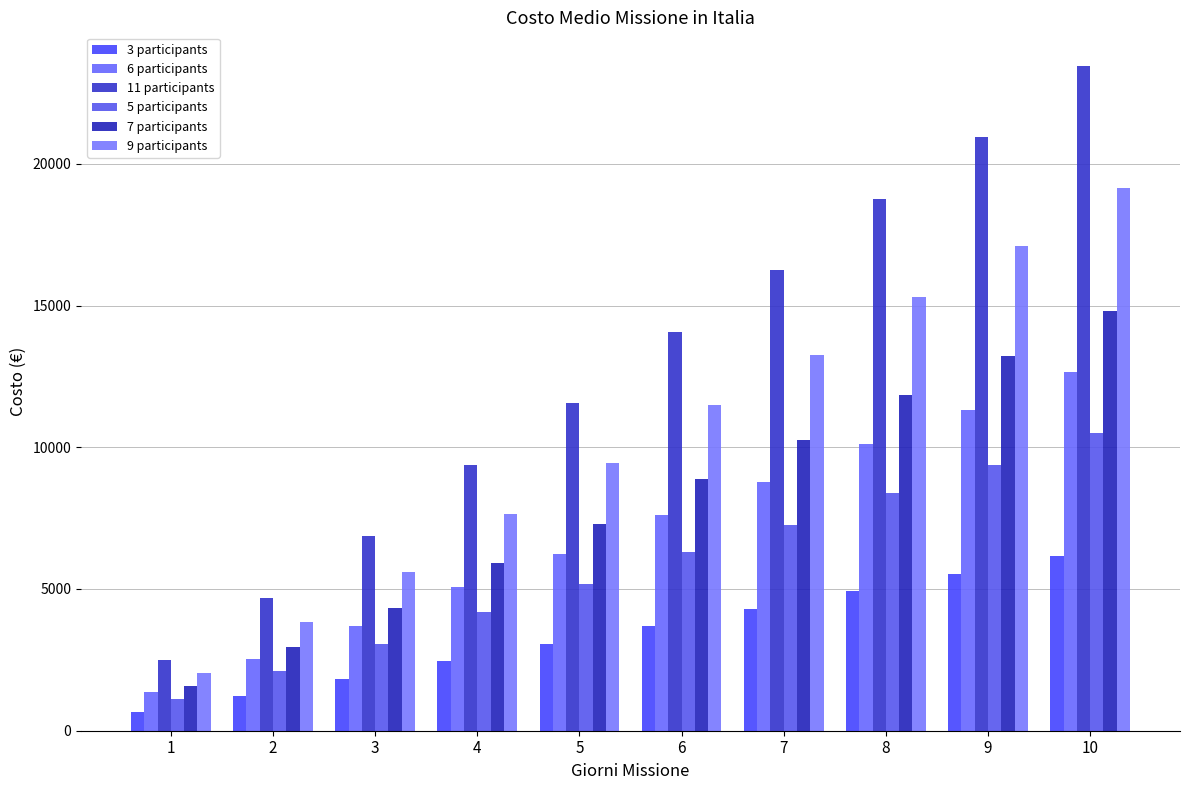

What is the difference between the highest and lowest values at 8?

13830.4